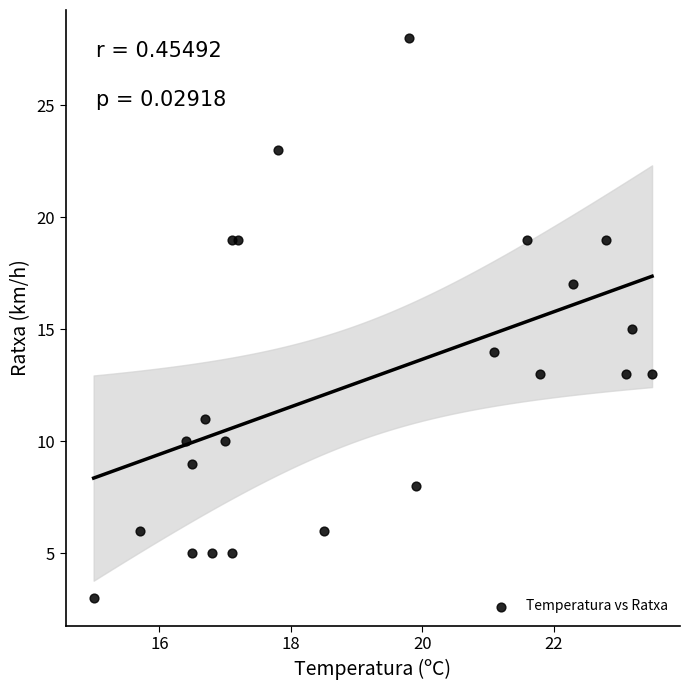

What is the range of Y values (max minus min)?

25